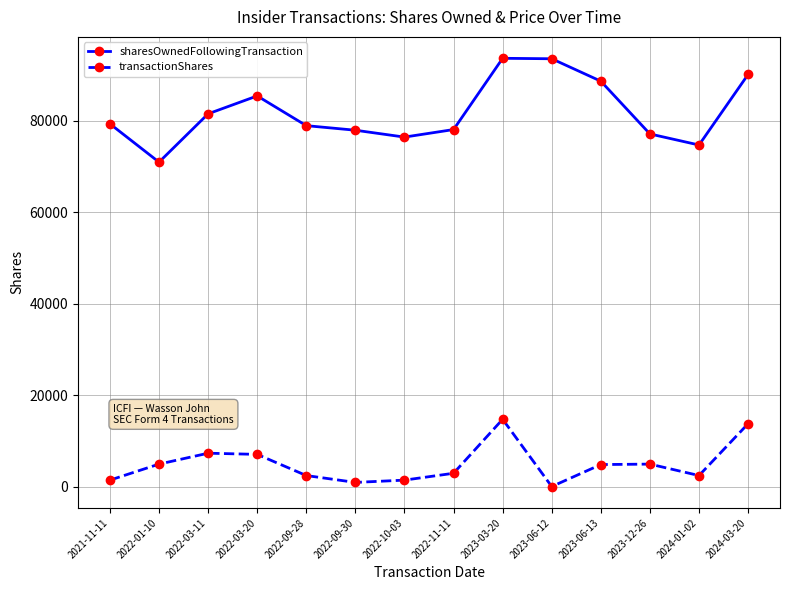

True or false: sharesOwnedFollowingTransaction and transactionShares intersect in this chart.

False